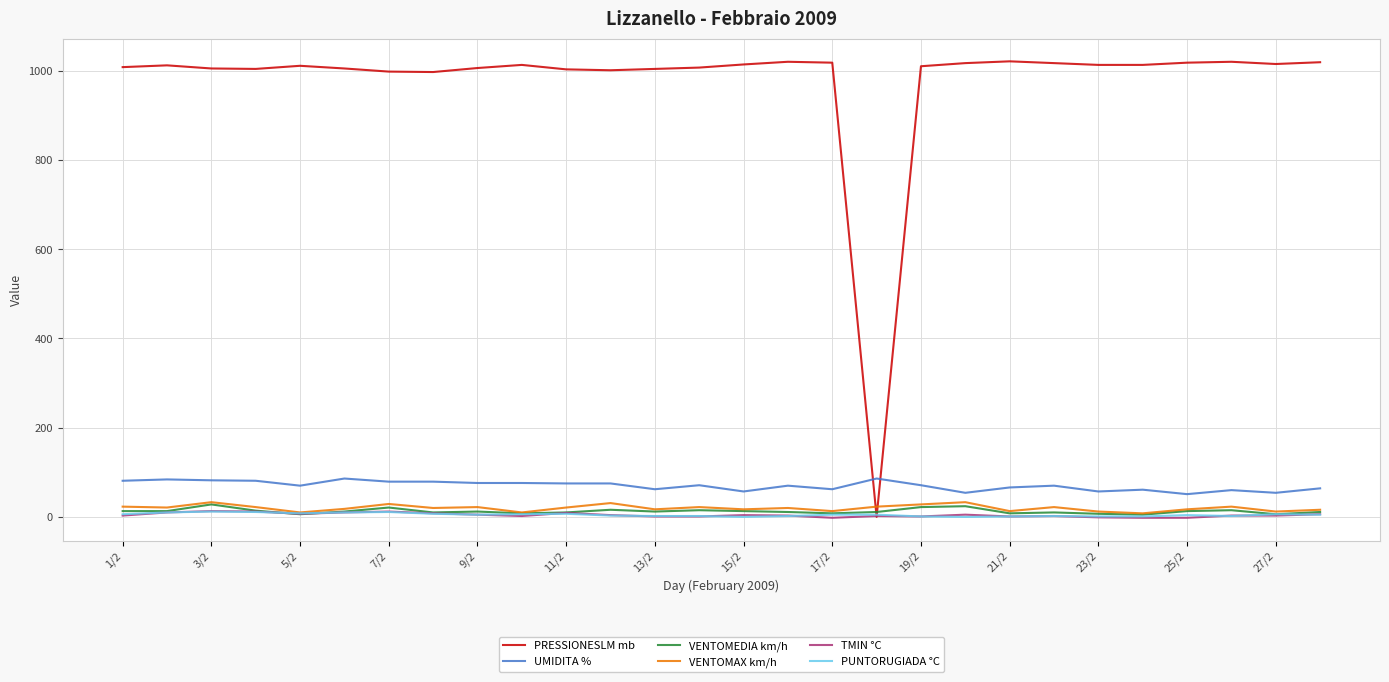

Which series has the largest total across all categories?

PRESSIONESLM mb